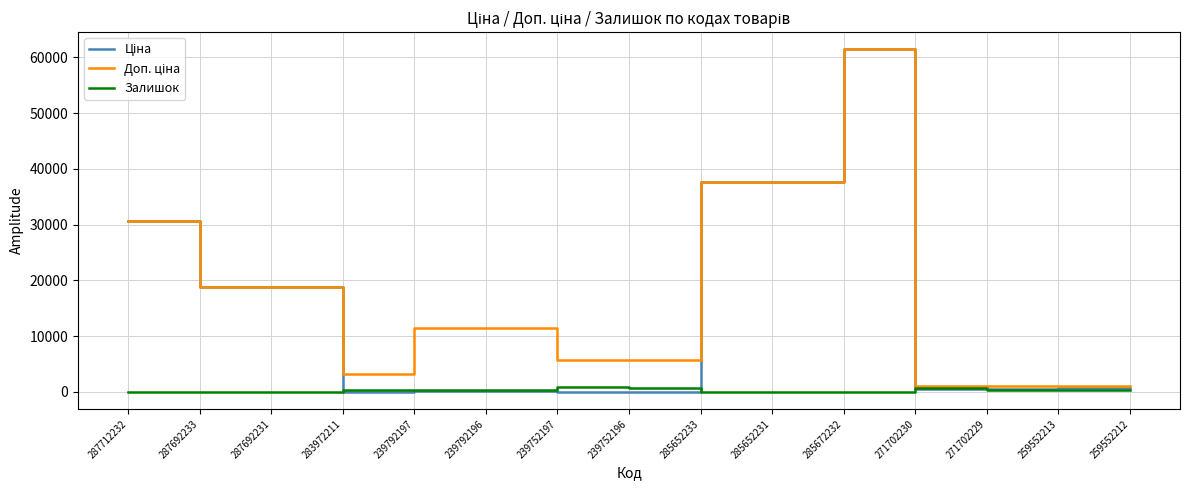

At which category is the sum across all series the highest?

285672232